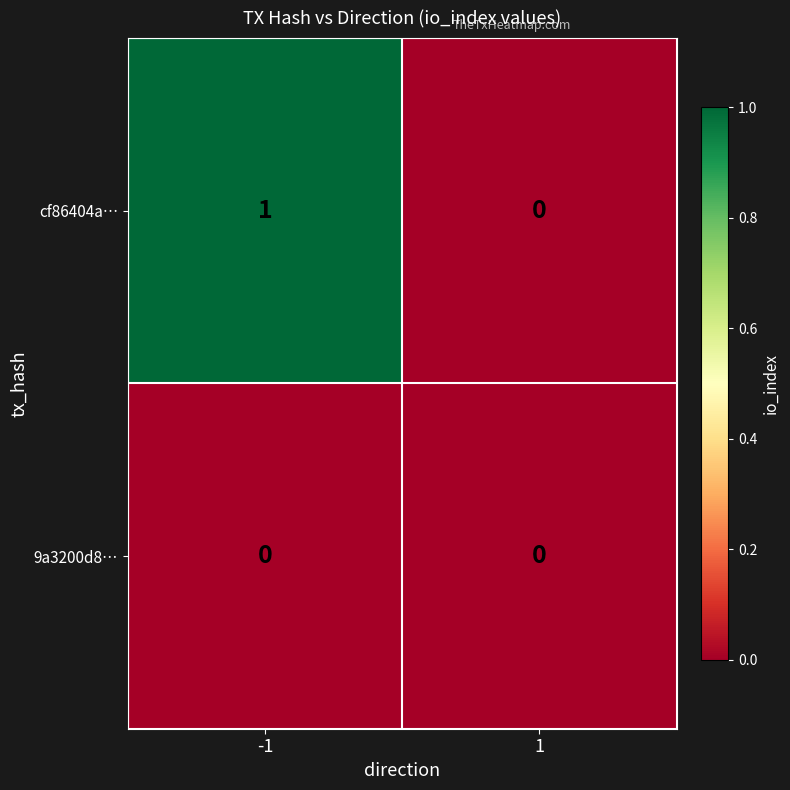

Is the value of cf86404a… at -1 greater than the value of 9a3200d8… at -1?

Yes